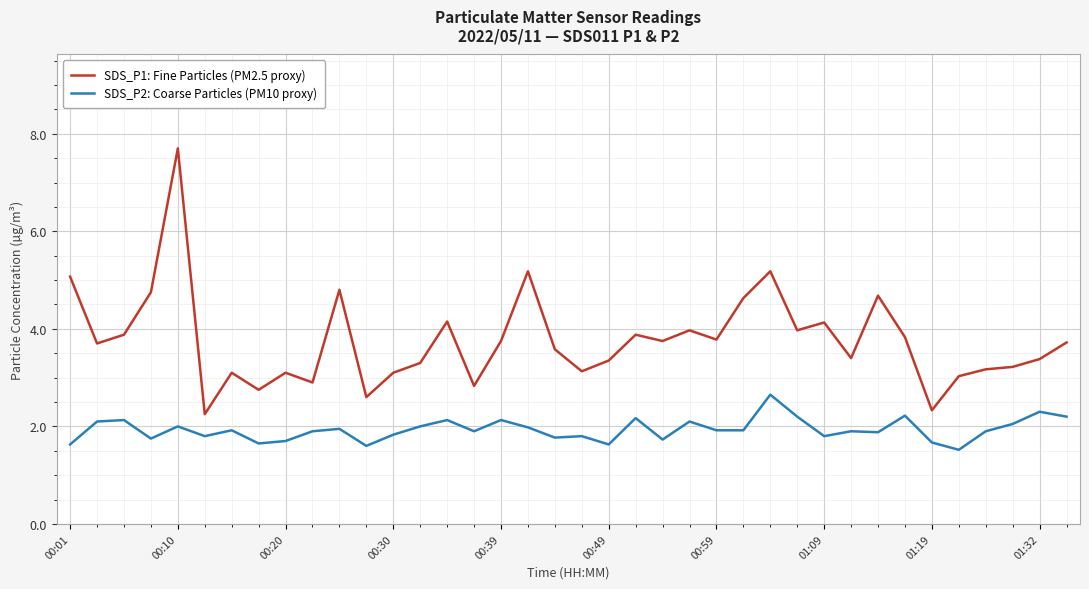

List the series in order of their peak value, highest first.

SDS_P1: Fine Particles (PM2.5 proxy), SDS_P2: Coarse Particles (PM10 proxy)